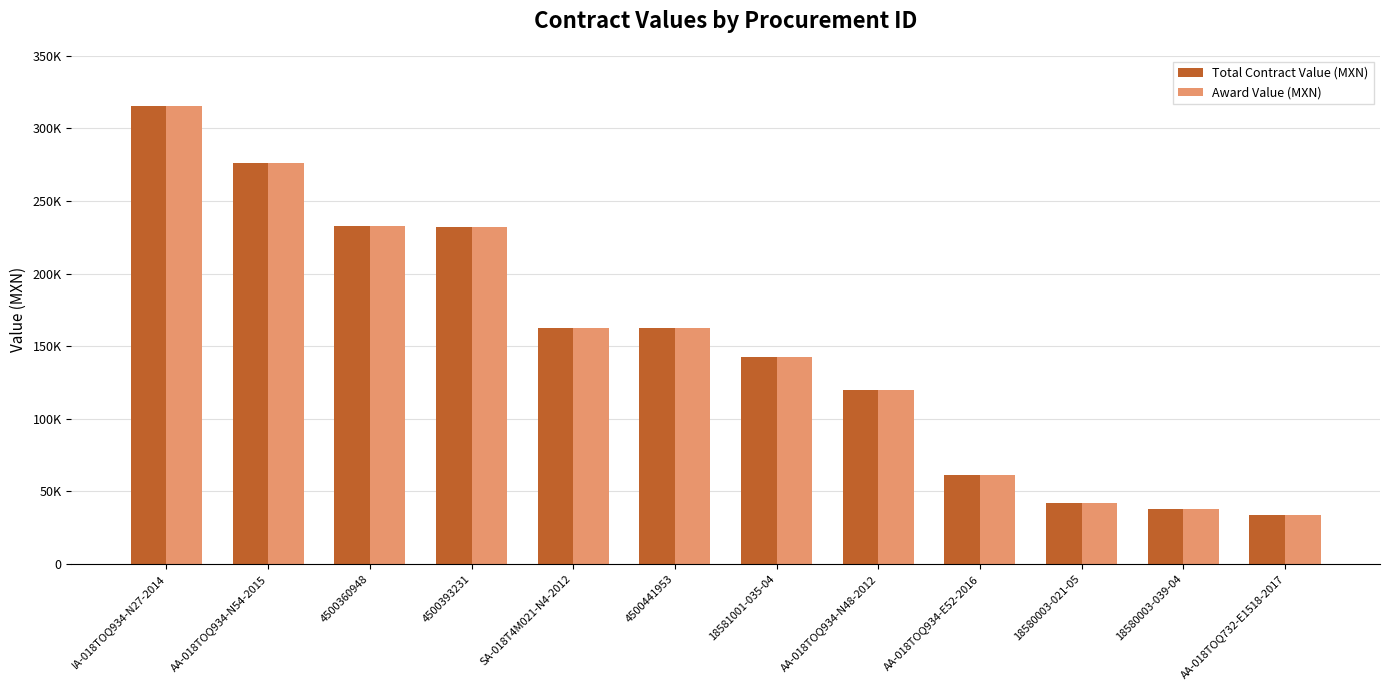

What are all the series names shown in the legend?

Total Contract Value (MXN), Award Value (MXN)